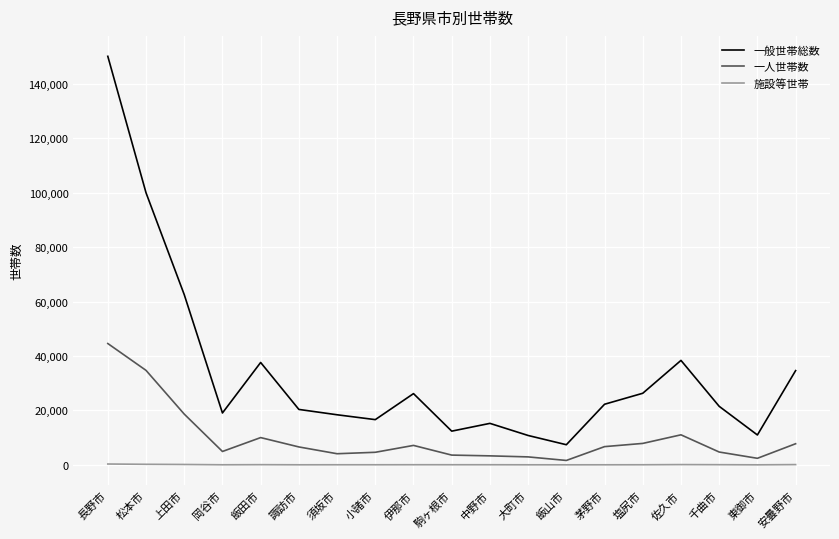

Which series has the largest total across all categories?

一般世帯総数